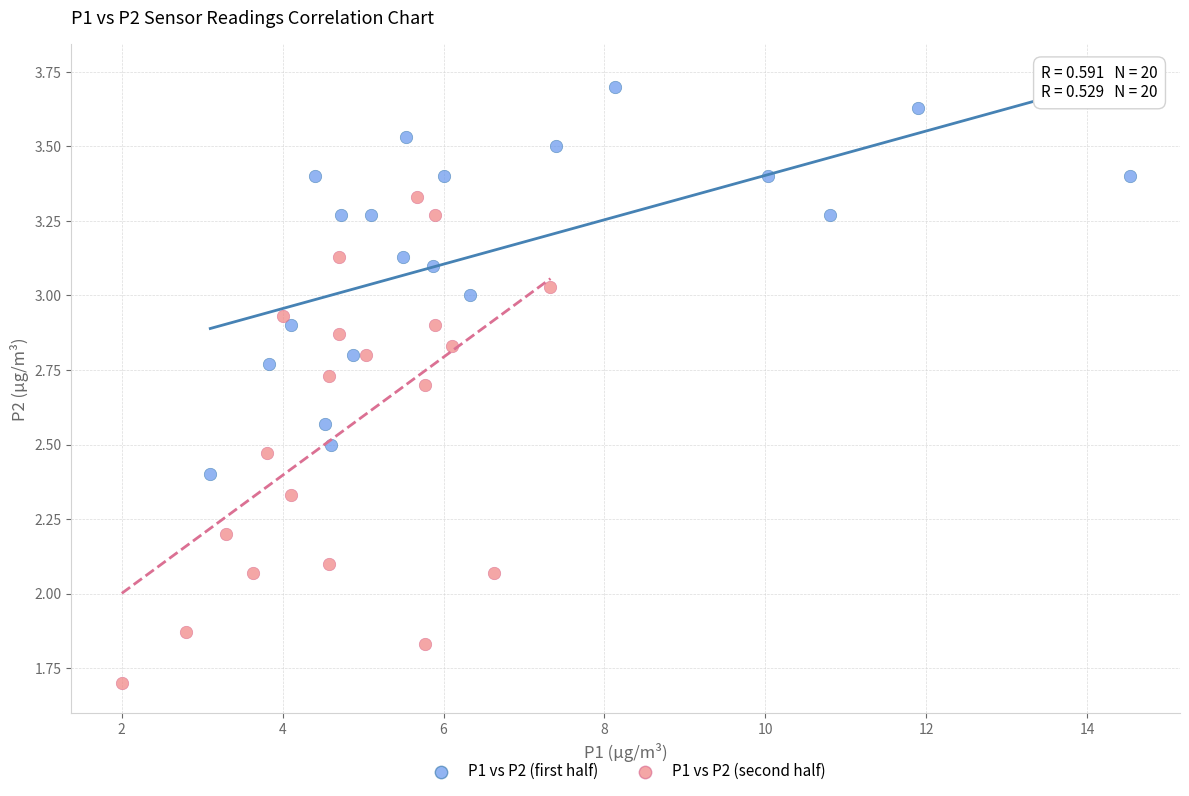

Which series contains the lowest Y value?

P1 vs P2 (second half)